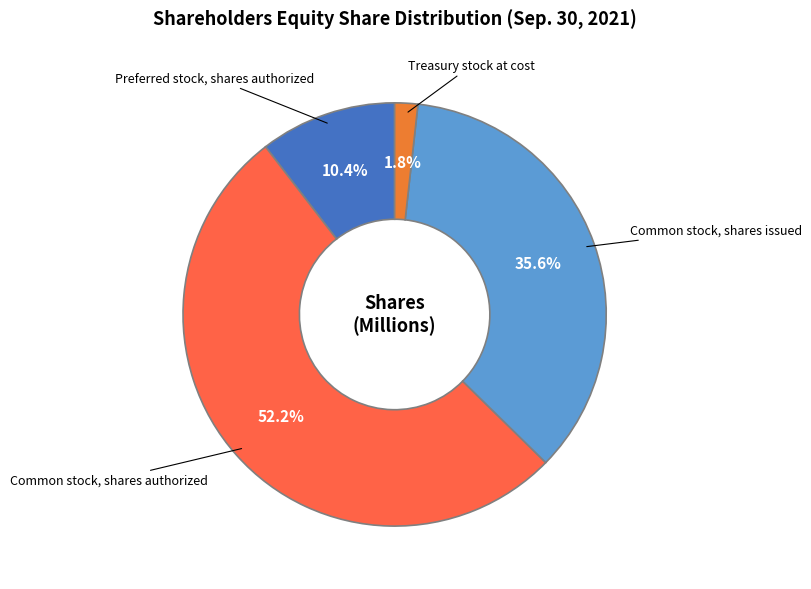

What is the ratio of the value at Preferred stock, shares authorized to the value at Common stock, shares authorized?

0.2